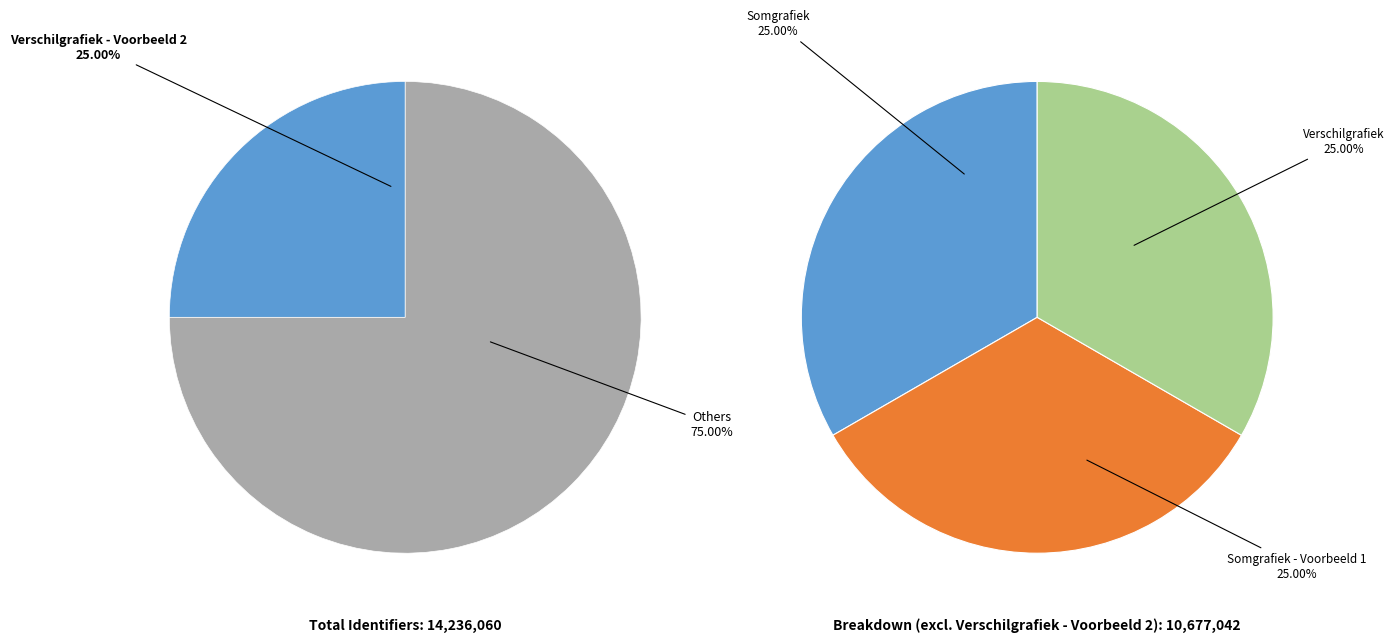

Rank the categories by value from highest to lowest.

Verschilgrafiek - Voorbeeld 2, Somgrafiek - Voorbeeld 1, Verschilgrafiek, Somgrafiek